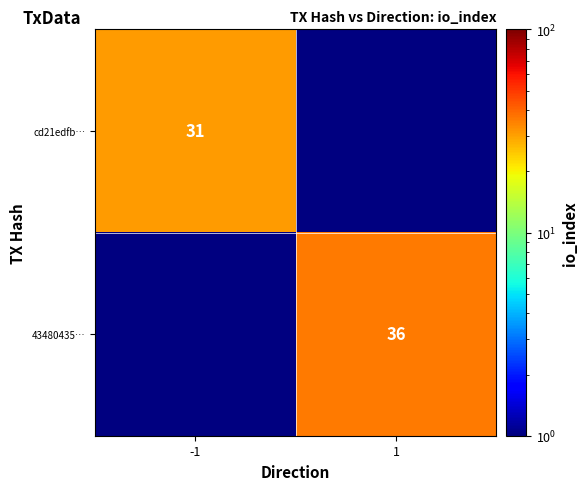

Is it true that 43480435… equals 36 at 1?

True